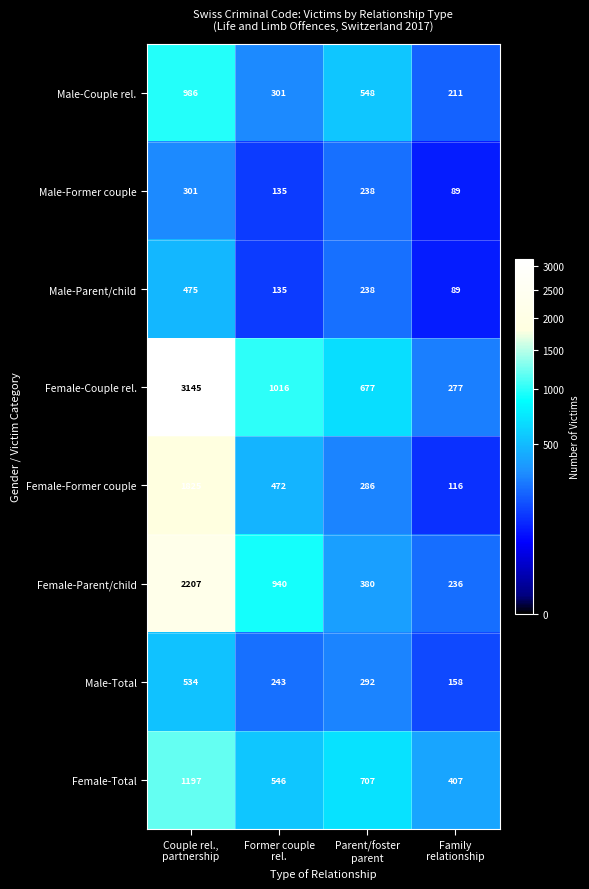

Count the Female-Couple rel. values in the range 677 to 3145.

3